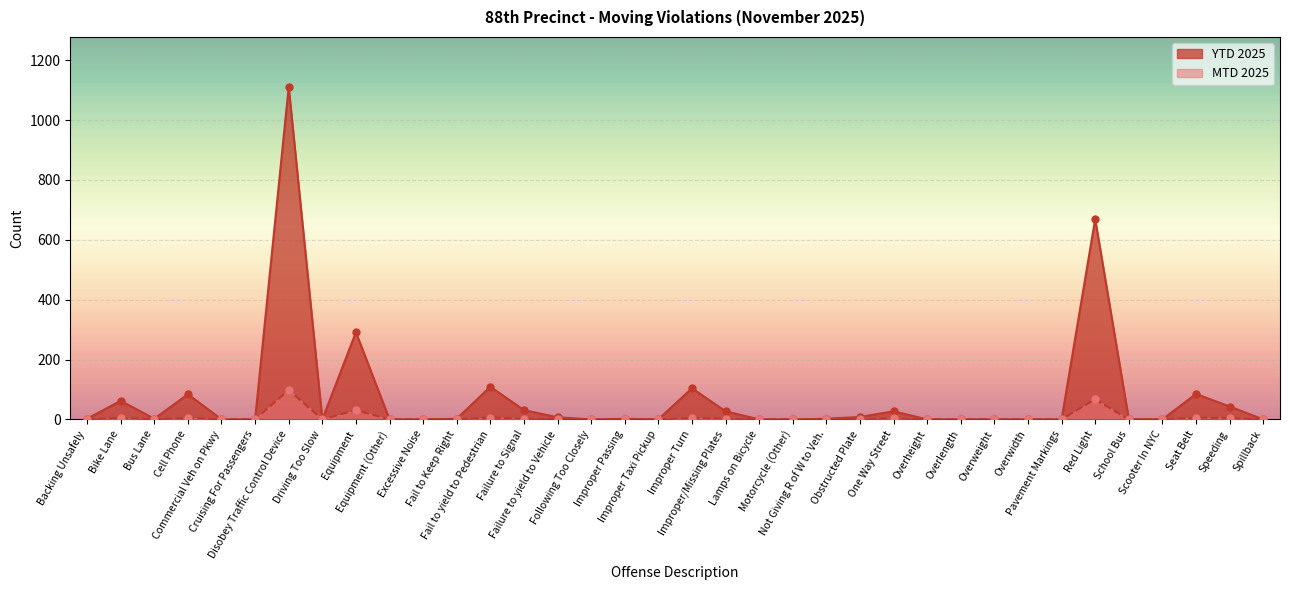

Which series has the largest total across all categories?

YTD 2025